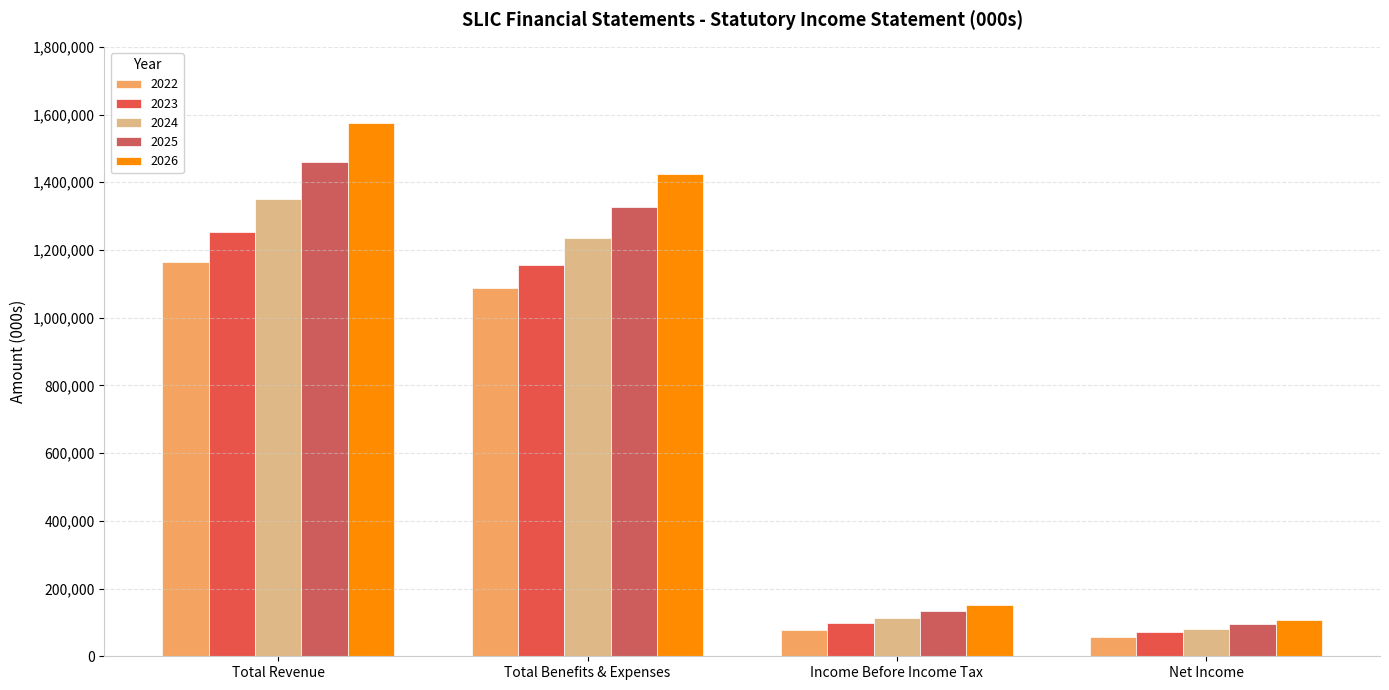

How many bars are there in each group?

5